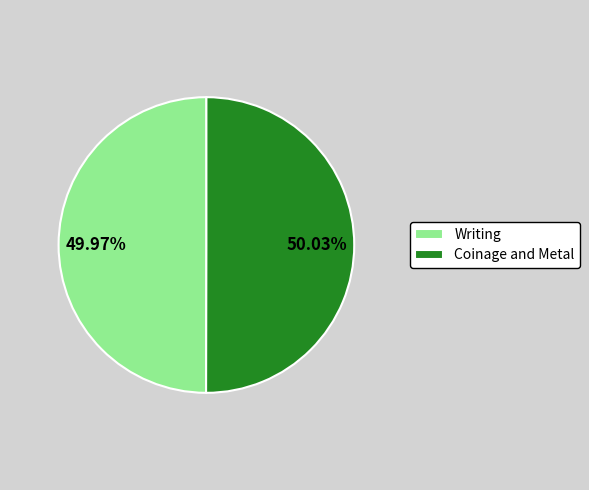

How many segments does this pie chart have?

2